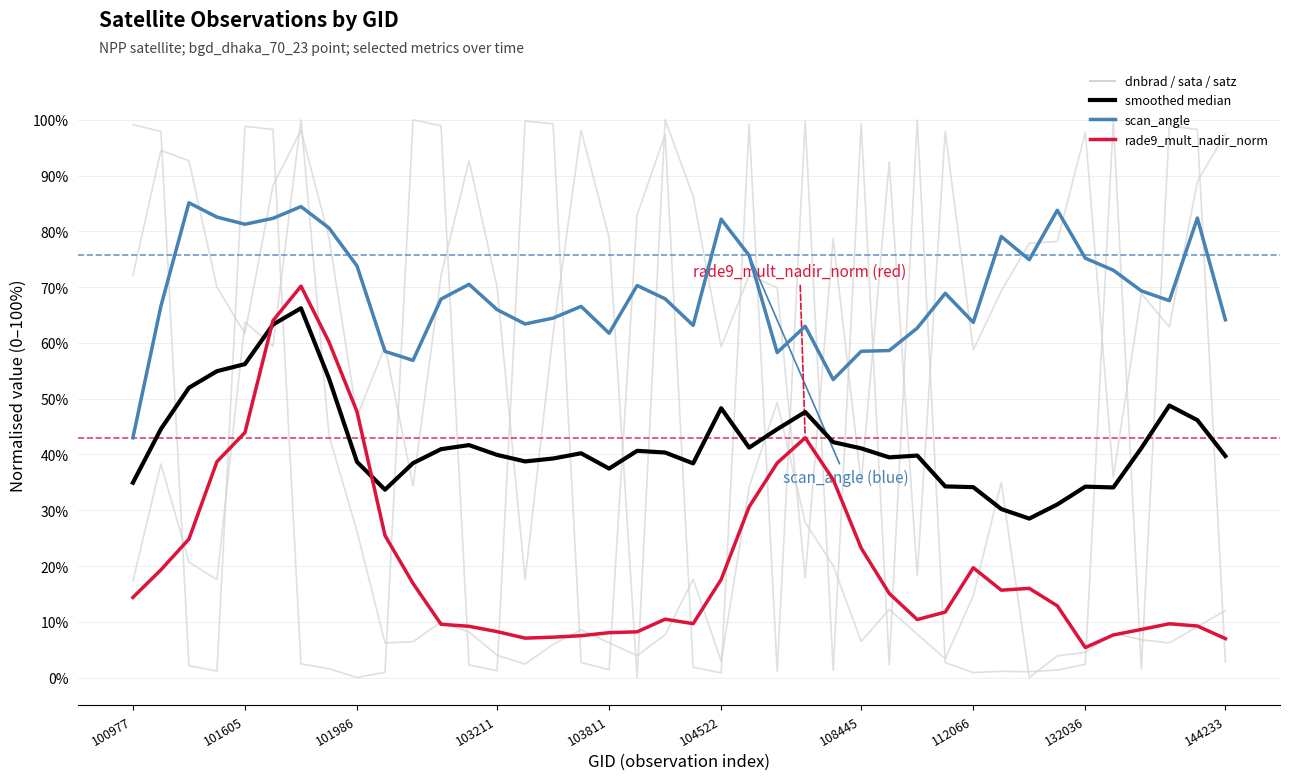

How many lines are shown in the chart?

6